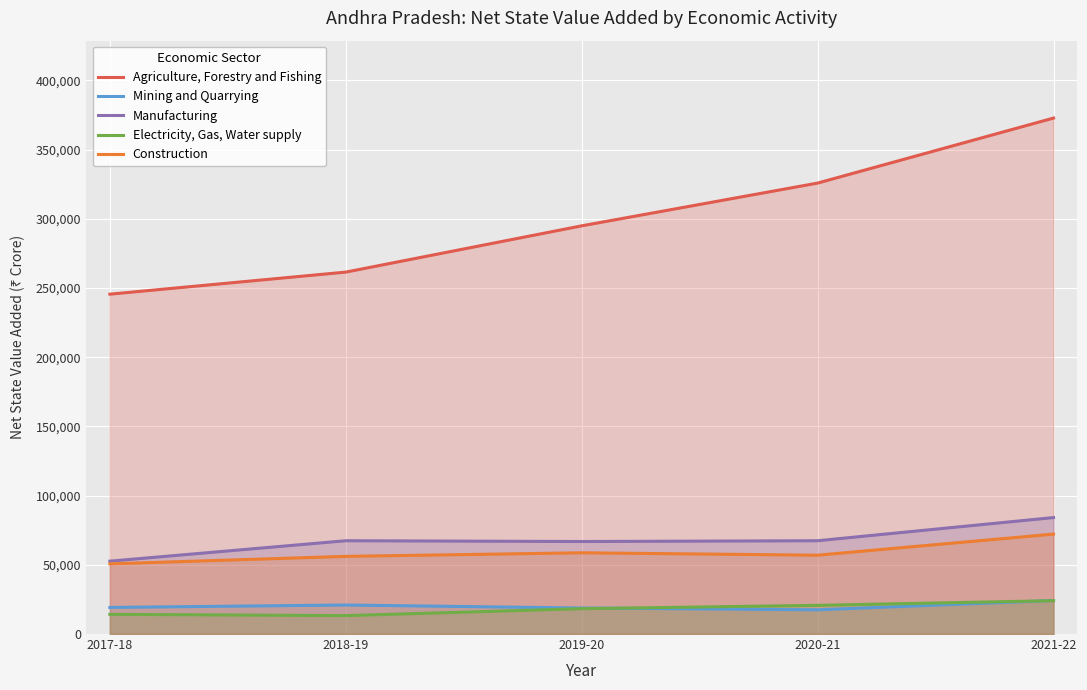

True or false: Agriculture, Forestry and Fishing and Construction cross at least once.

False